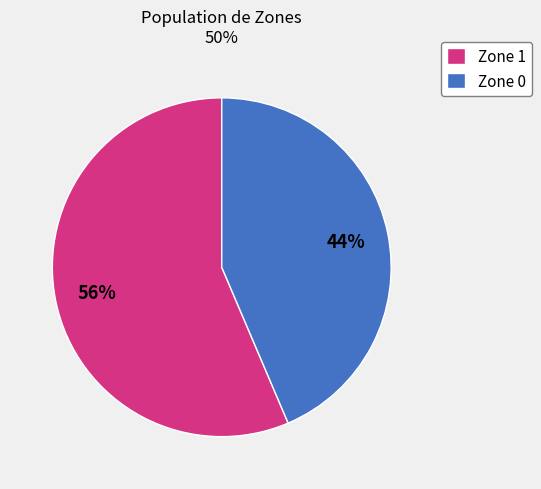

True or false: Zone 0 accounts for 29% of the total.

False